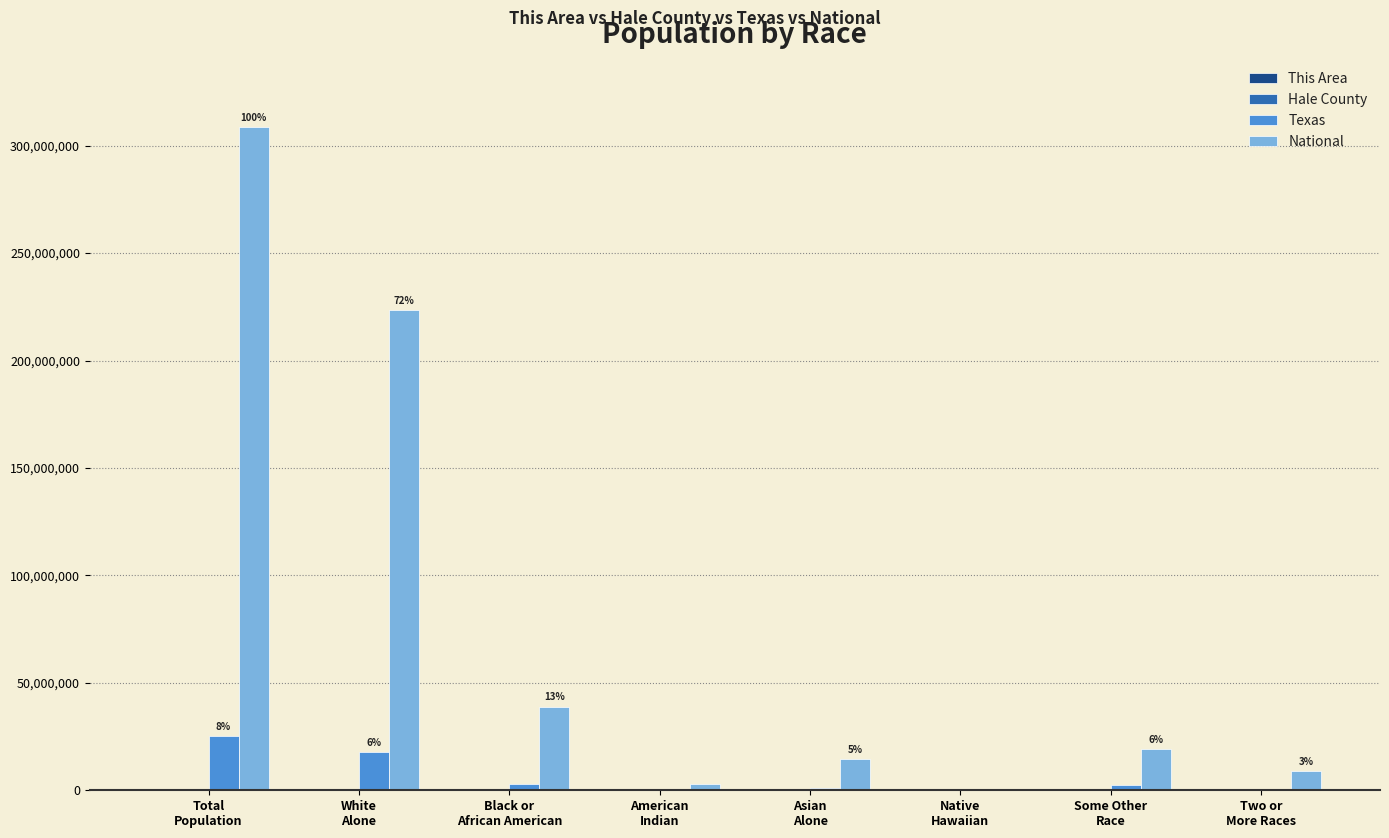

What is the sum of all National values?

617491076